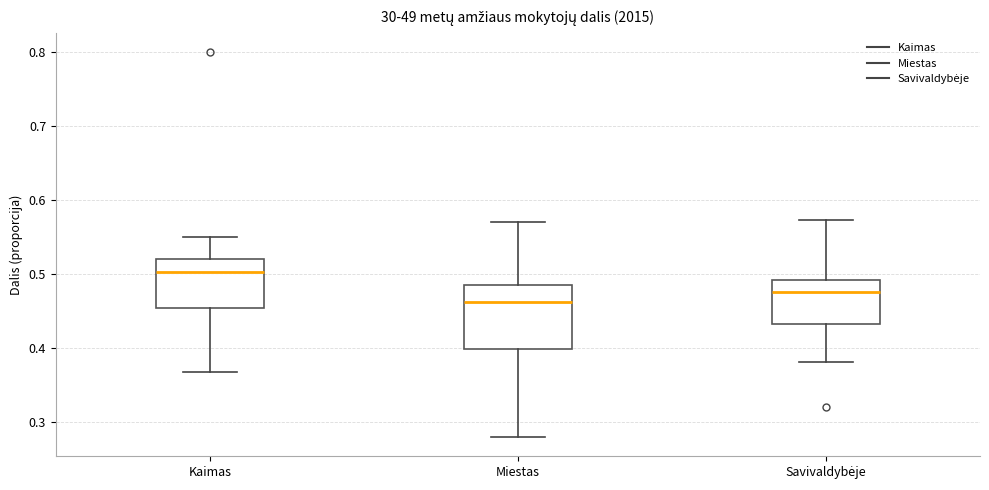

Which box's median line is the lowest?

Miestas